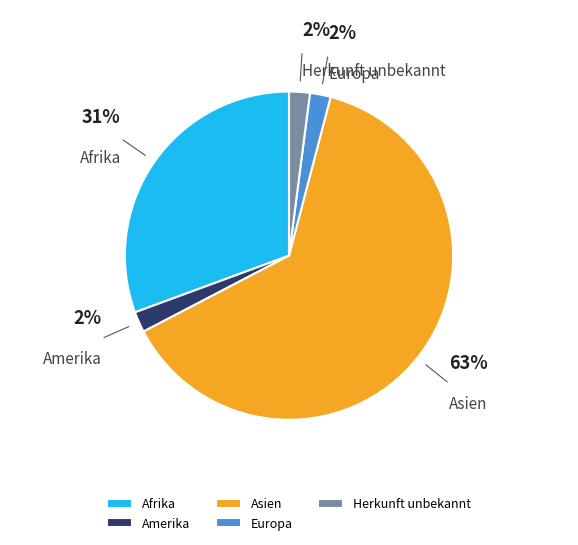

Is Afrika the majority of the pie?

No